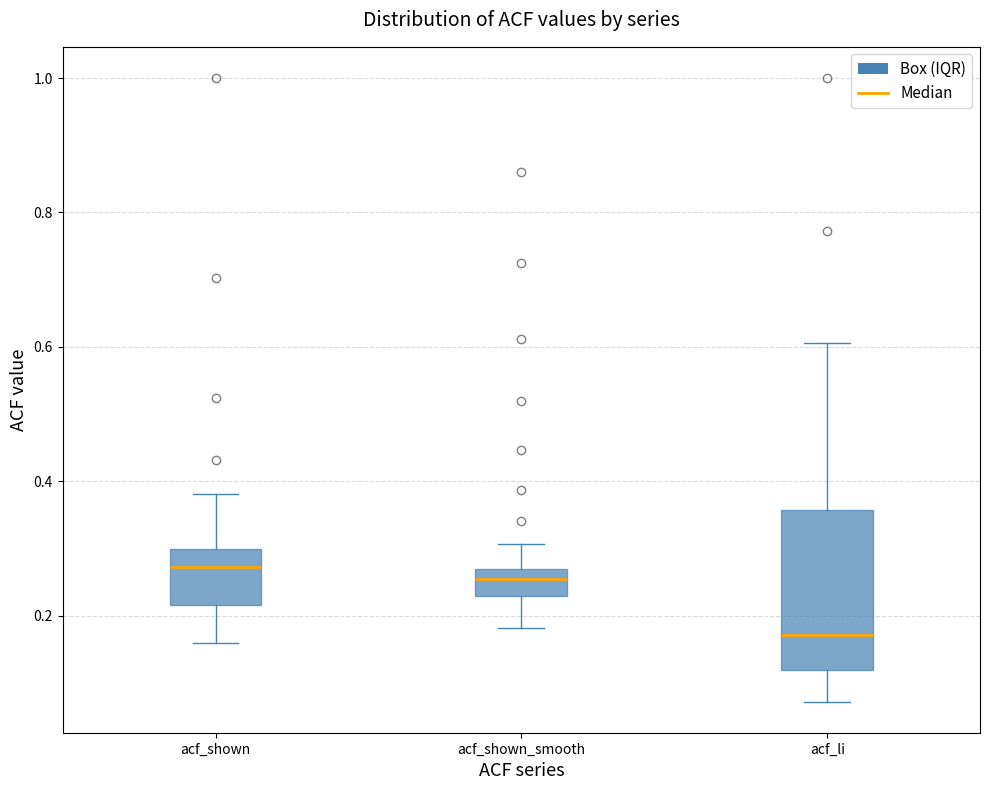

Reading left to right, read every box against the y-axis: the position of its median line, the range the box covers, and the ends of its whiskers. The values are not printed on the chart, so give them approximately, as read against the axis.

acf_shown: median 0.28, box 0.22 to 0.30, whiskers 0.16 to 0.38
acf_shown_smooth: median 0.26, box 0.22 to 0.28, whiskers 0.18 to 0.30
acf_li: median 0.18, box 0.12 to 0.36, whiskers 0.08 to 0.60